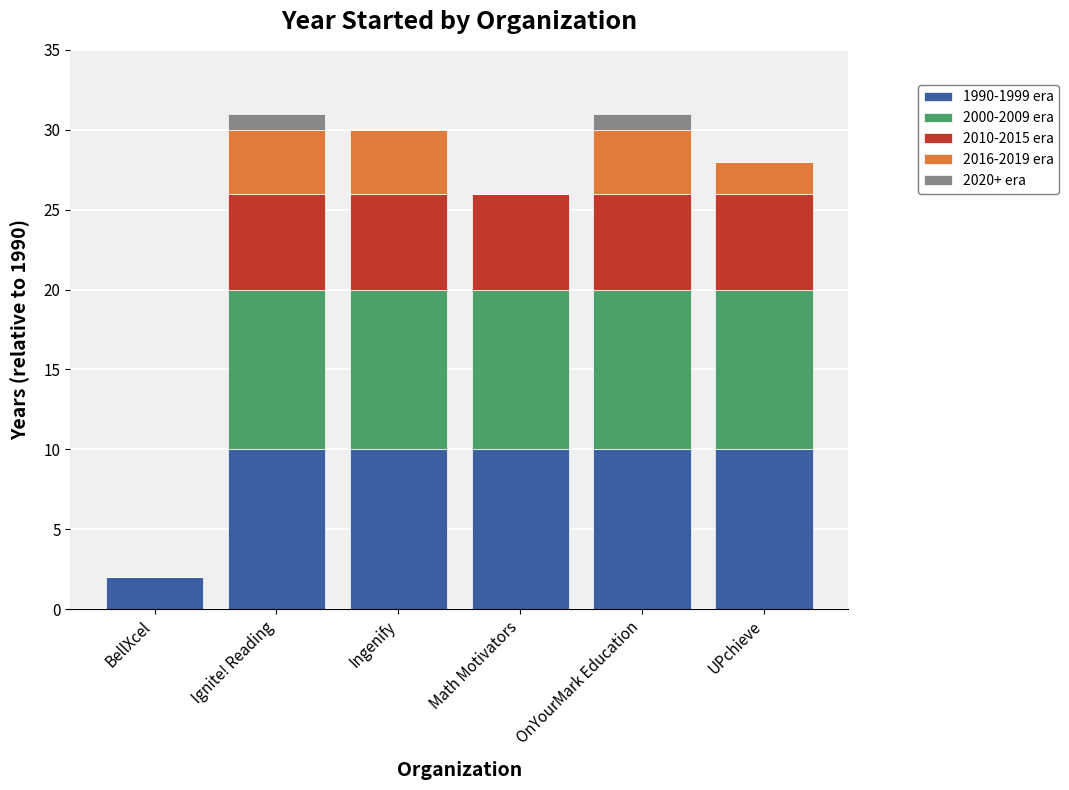

What is the maximum value for 1990-1999 era?

10